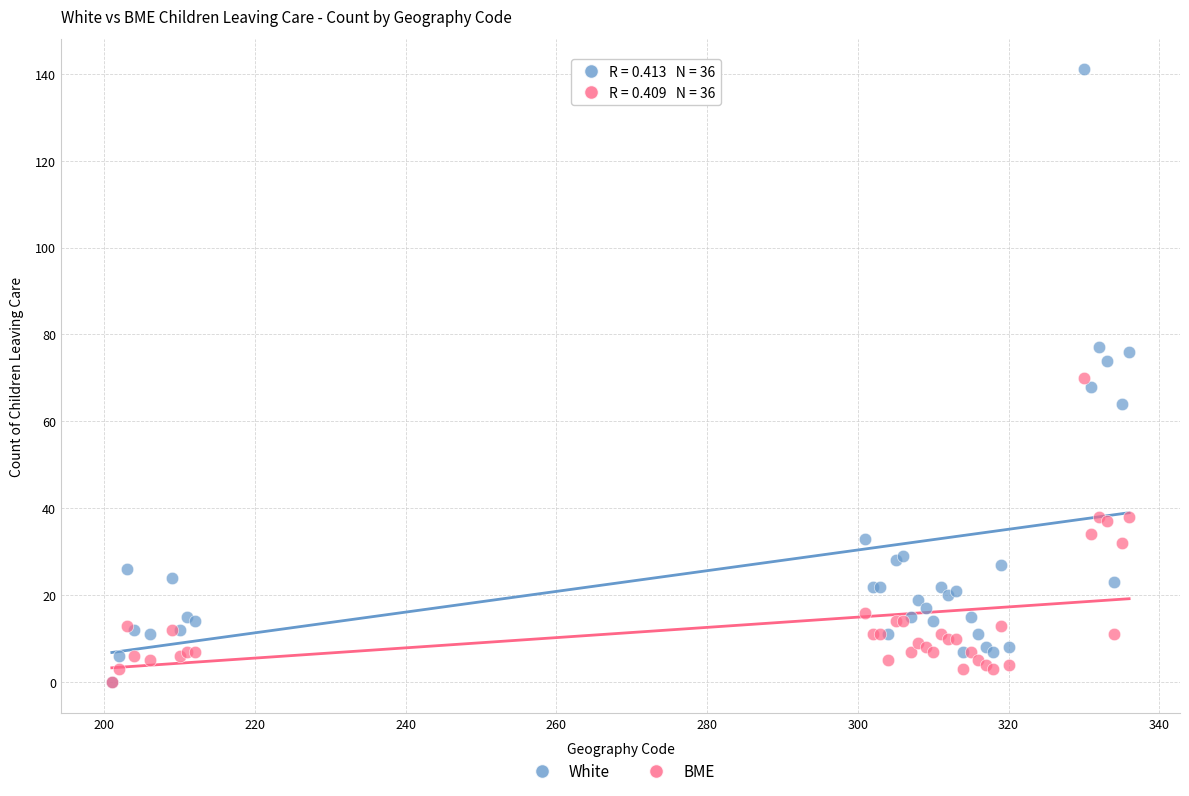

What are all the series names shown in the legend?

White, BME